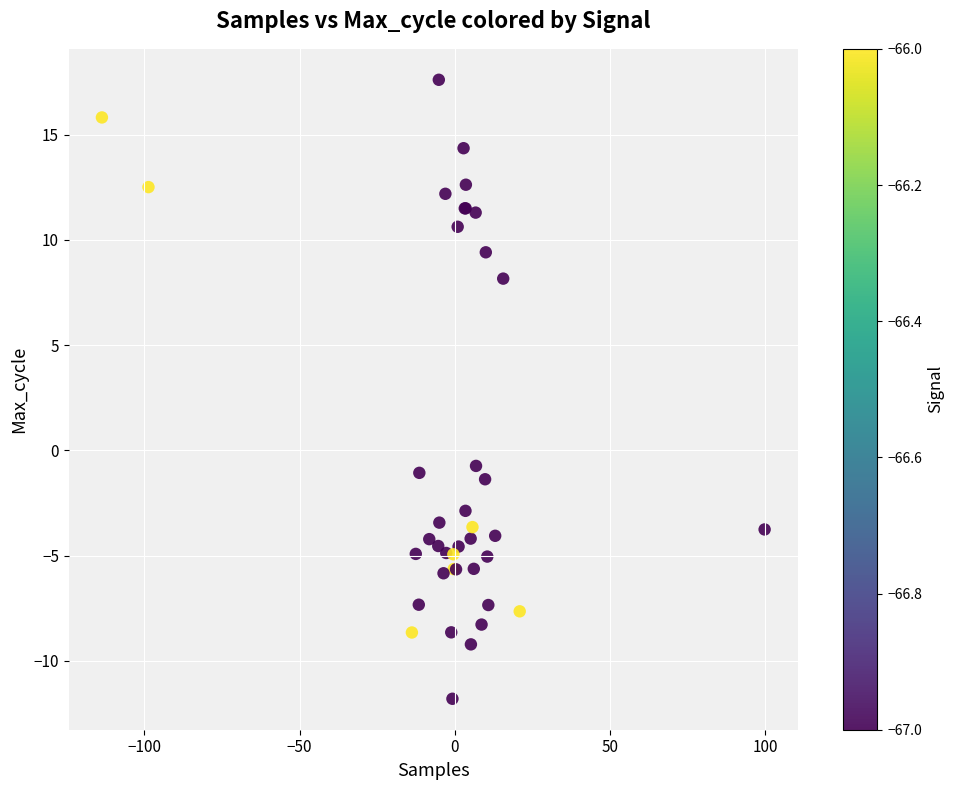

What Y value in the scatter plot is closest to 2?

-0.7